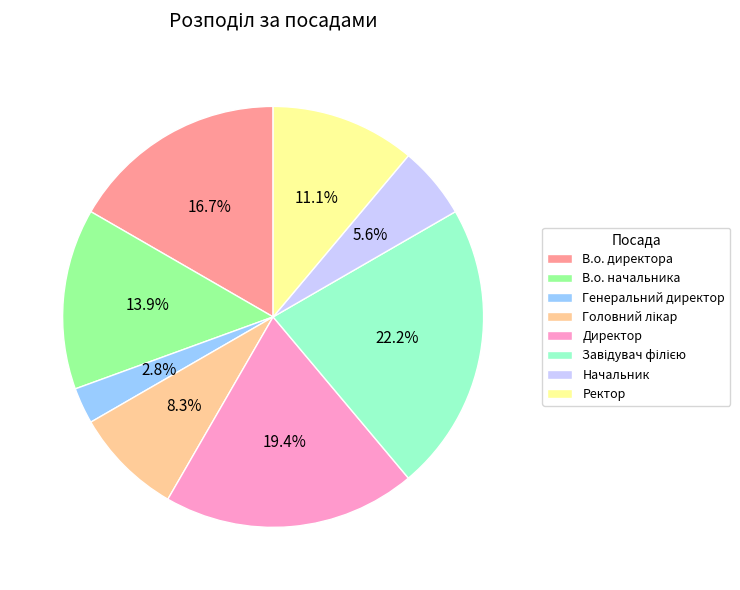

To the nearest percent, what is the difference between the В.о. начальника and Начальник slice percentages?

8%